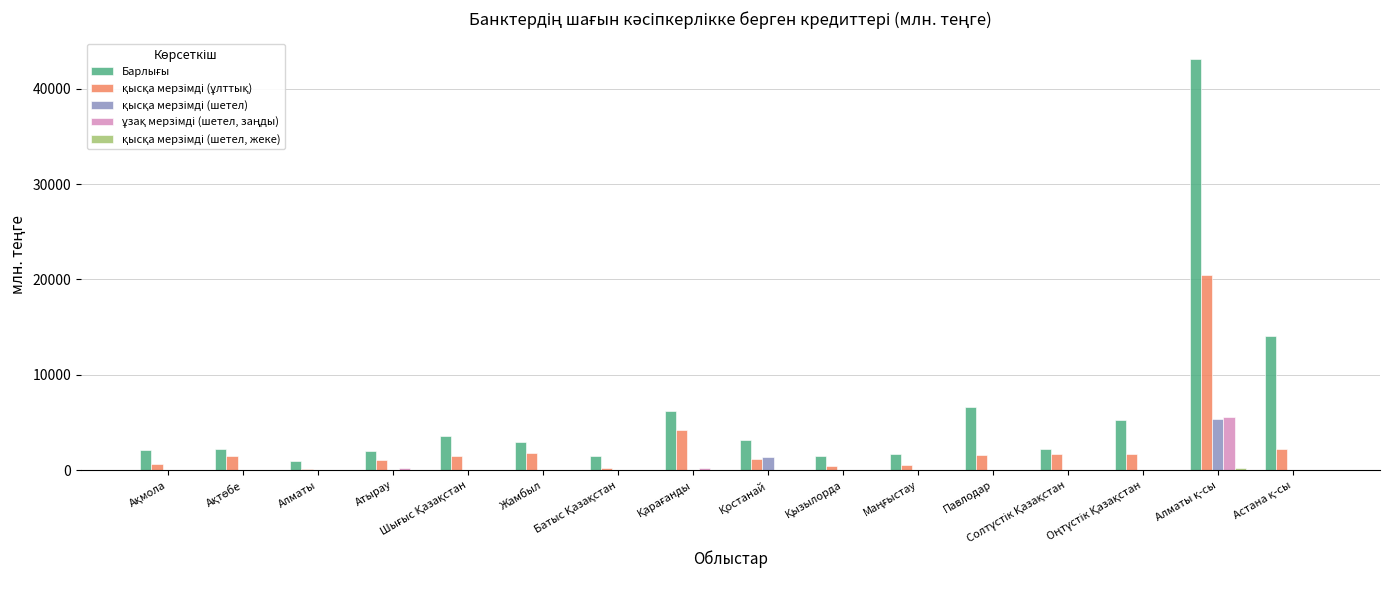

What is the sum of the қысқа мерзімді (шетел, жеке) values at Жамбыл and Павлодар?

2.2